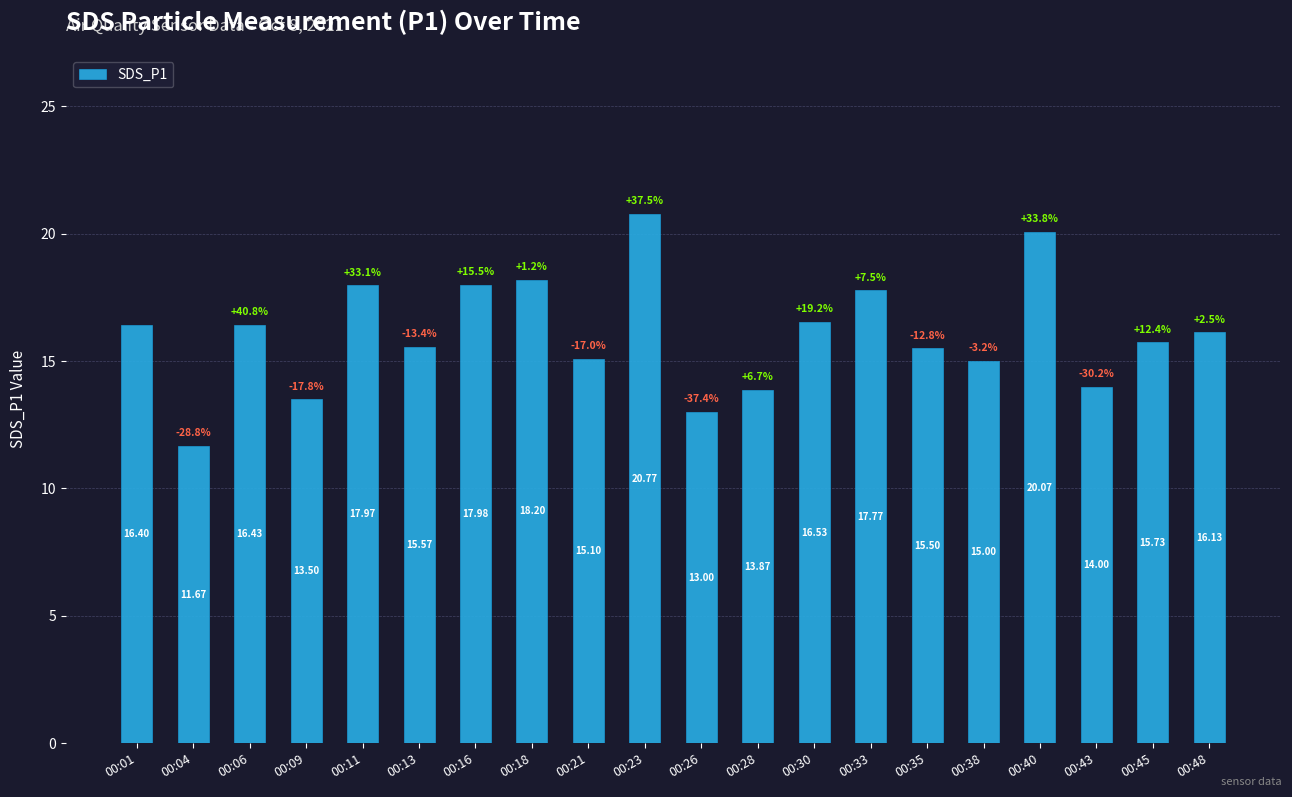

What is the change in value from 00:01 to 00:13?

-0.8